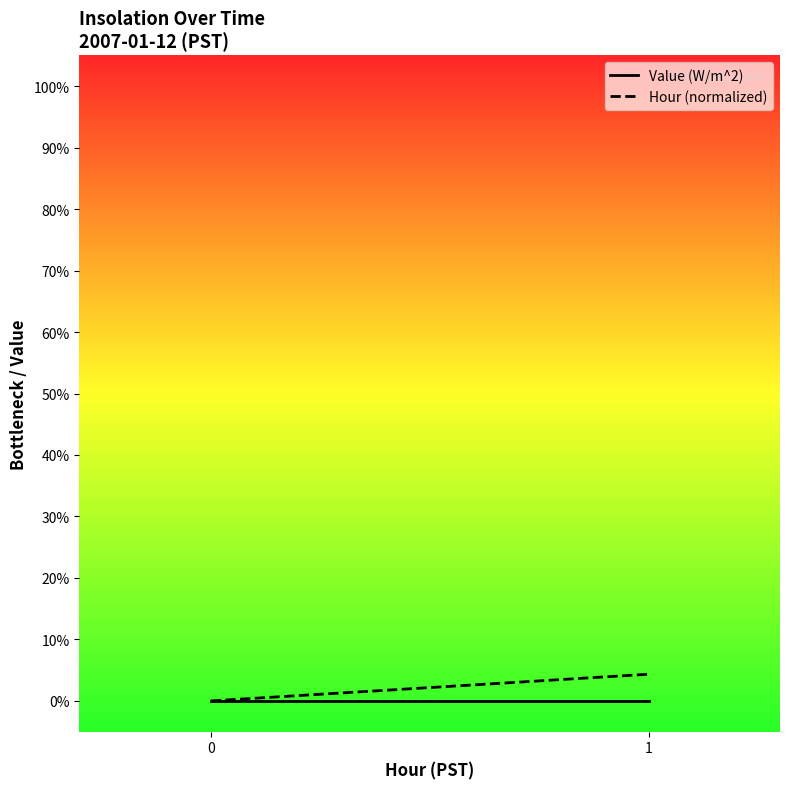

Rank the categories by Value (W/m^2) value from highest to lowest.

0, 1